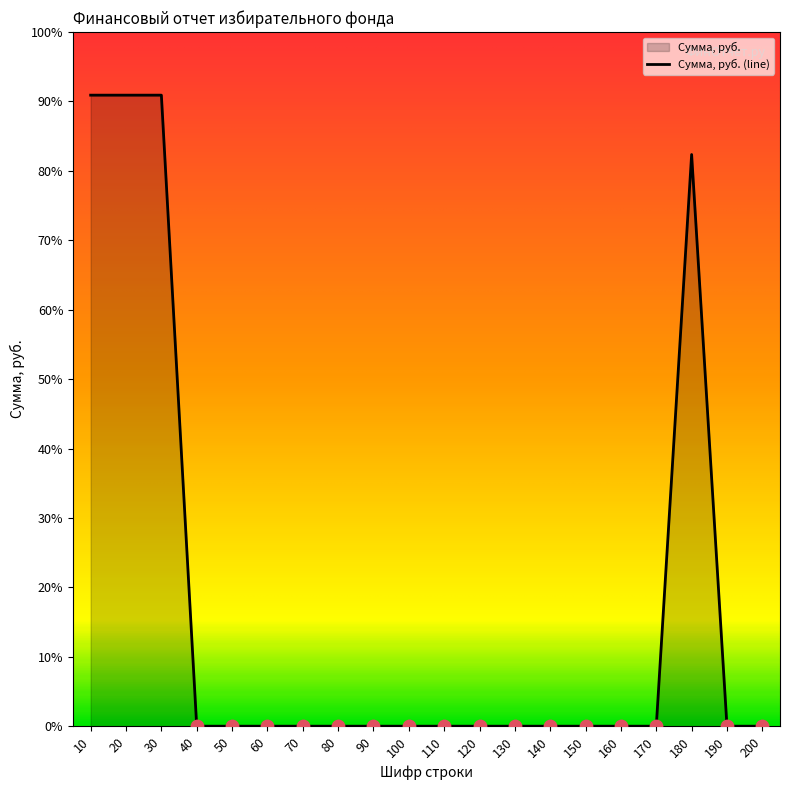

Between 140 and 100, which is larger?

140